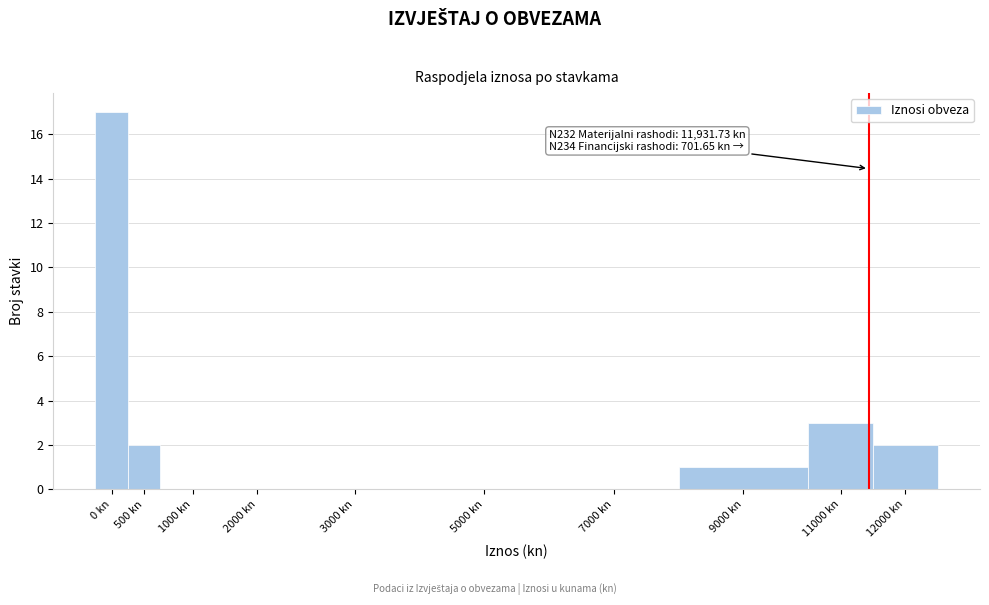

Reading right to left, what are all the values shown in this chart?

12000 kn=2	11000 kn=3	9000 kn=1	7000 kn=0	5000 kn=0	3000 kn=0	2000 kn=0	1000 kn=0	500 kn=2	0 kn=17